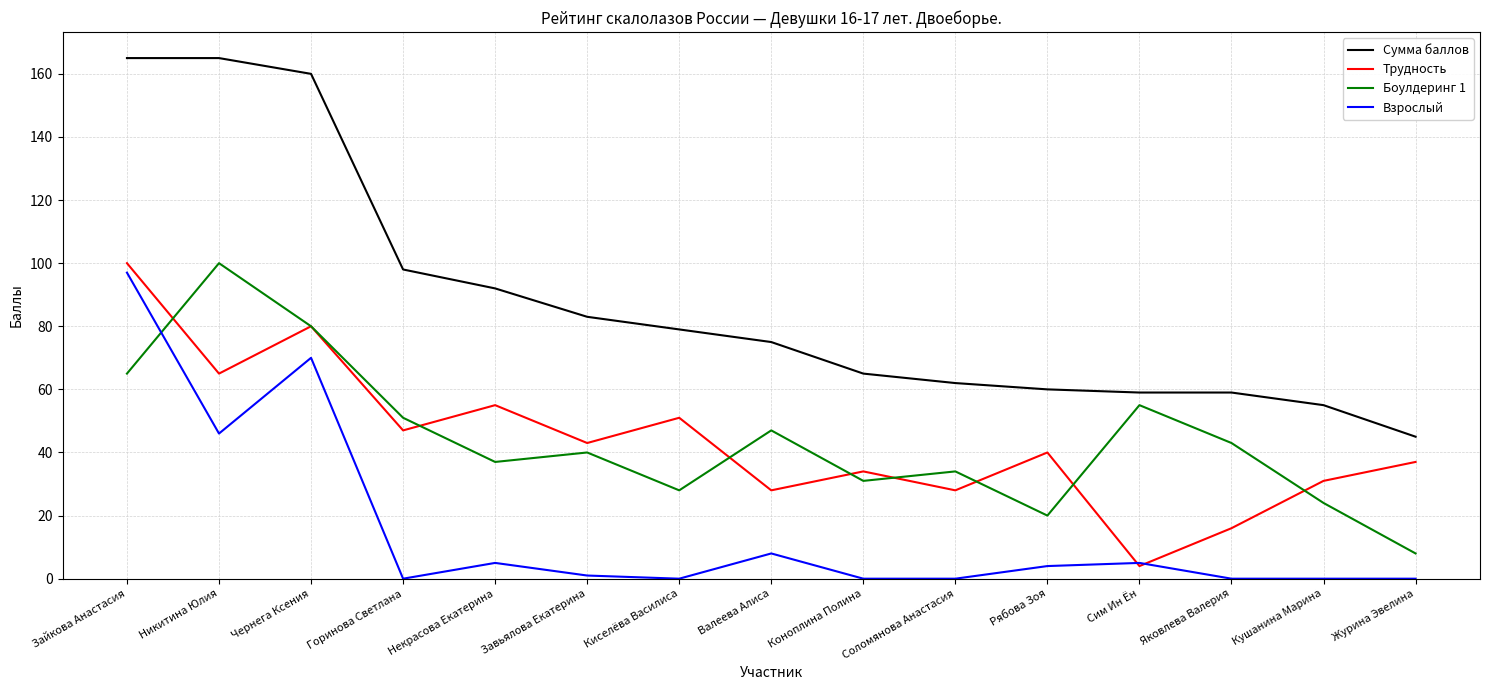

Reading left to right, transcribe all the data shown in this chart.

Сумма баллов: 165	165	160	98	92	83	79	75	65	62	60	59	59	55	45
Трудность: 100	65	80	47	55	43	51	28	34	28	40	4	16	31	37
Боулдеринг 1: 65	100	80	51	37	40	28	47	31	34	20	55	43	24	8
Взрослый: 97	46	70	0	5	1	0	8	0	0	4	5	0	0	0